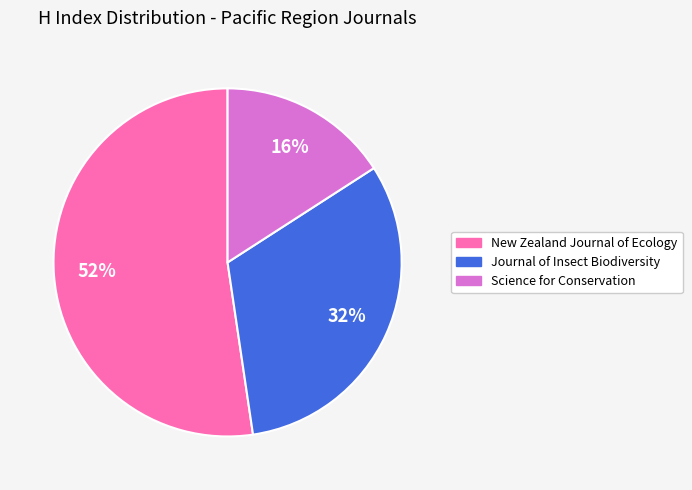

Do New Zealand Journal of Ecology and Journal of Insect Biodiversity together represent more than half of the pie?

Yes